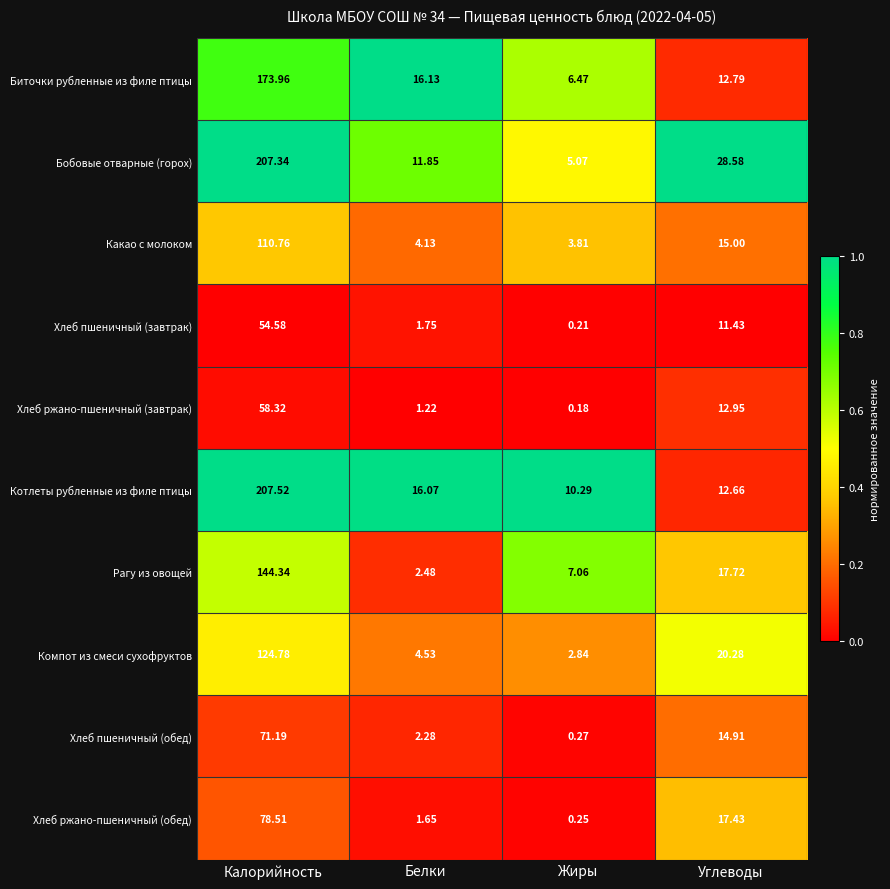

Which category has the highest value in the Хлеб пшеничный (завтрак) series?

Калорийность